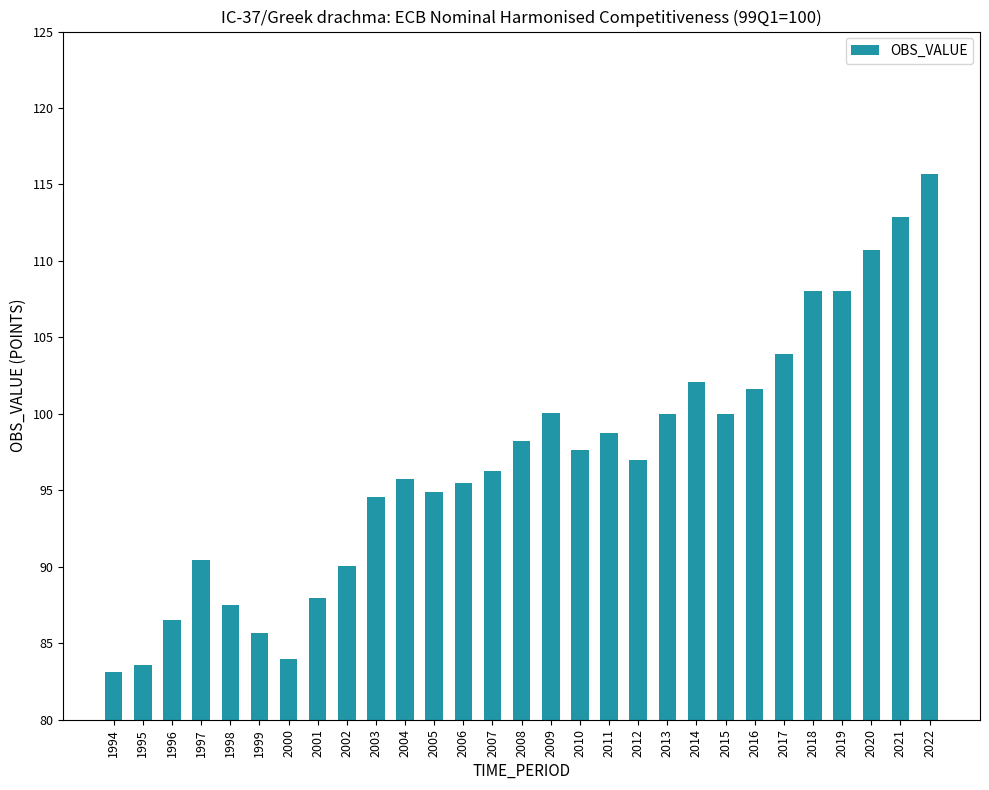

Is it true that the value at 2005 is 141.8?

False